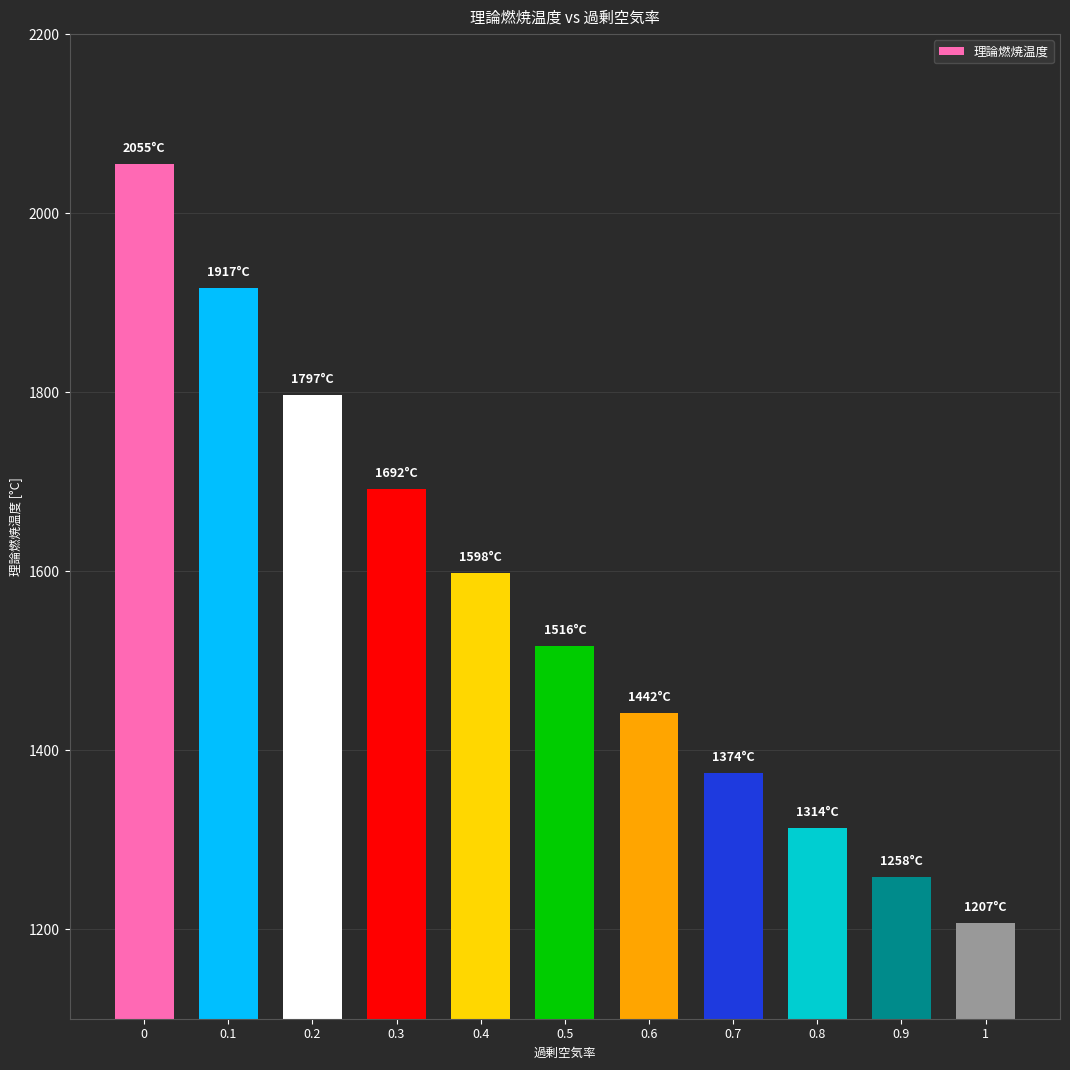

Count the number of categories in the chart.

11